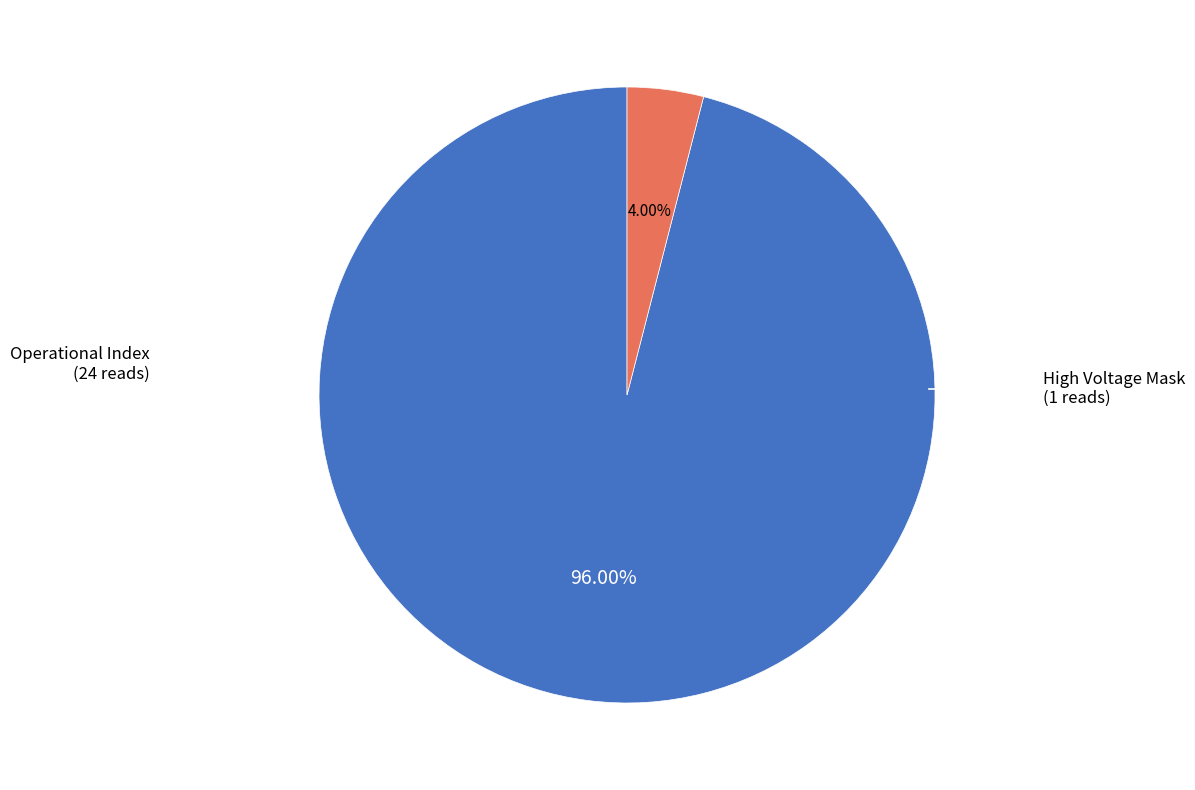

Is there a majority slice in this chart?

Yes